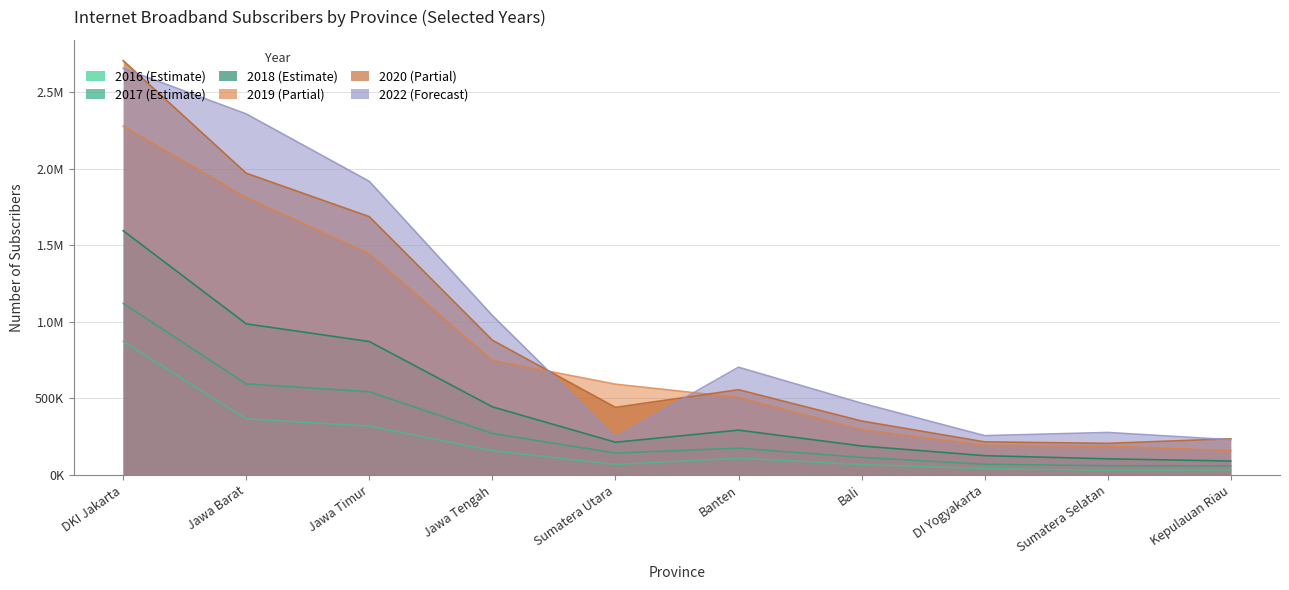

How many lines are shown in the chart?

6